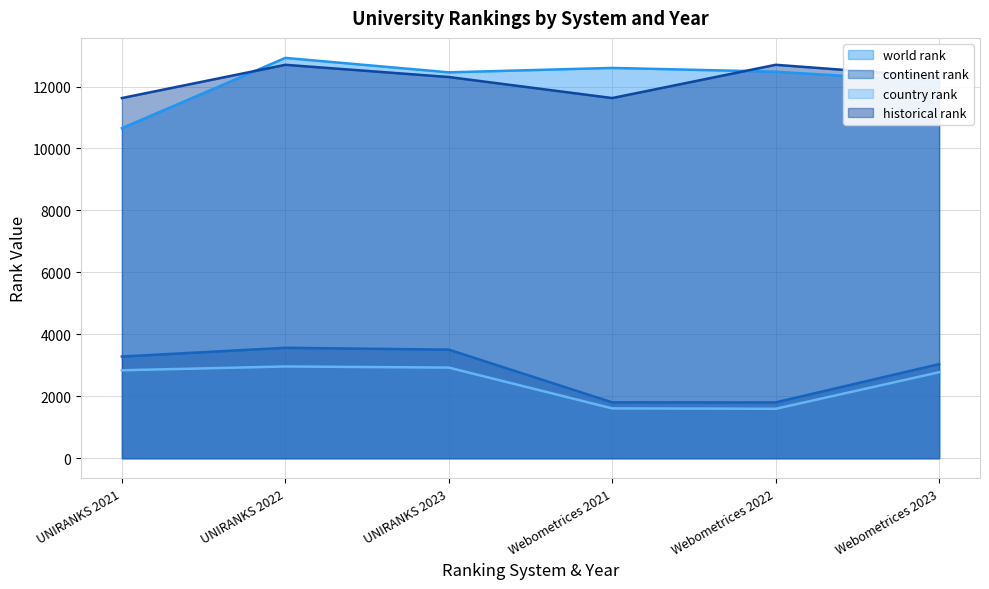

Count the number of data series in this chart.

4